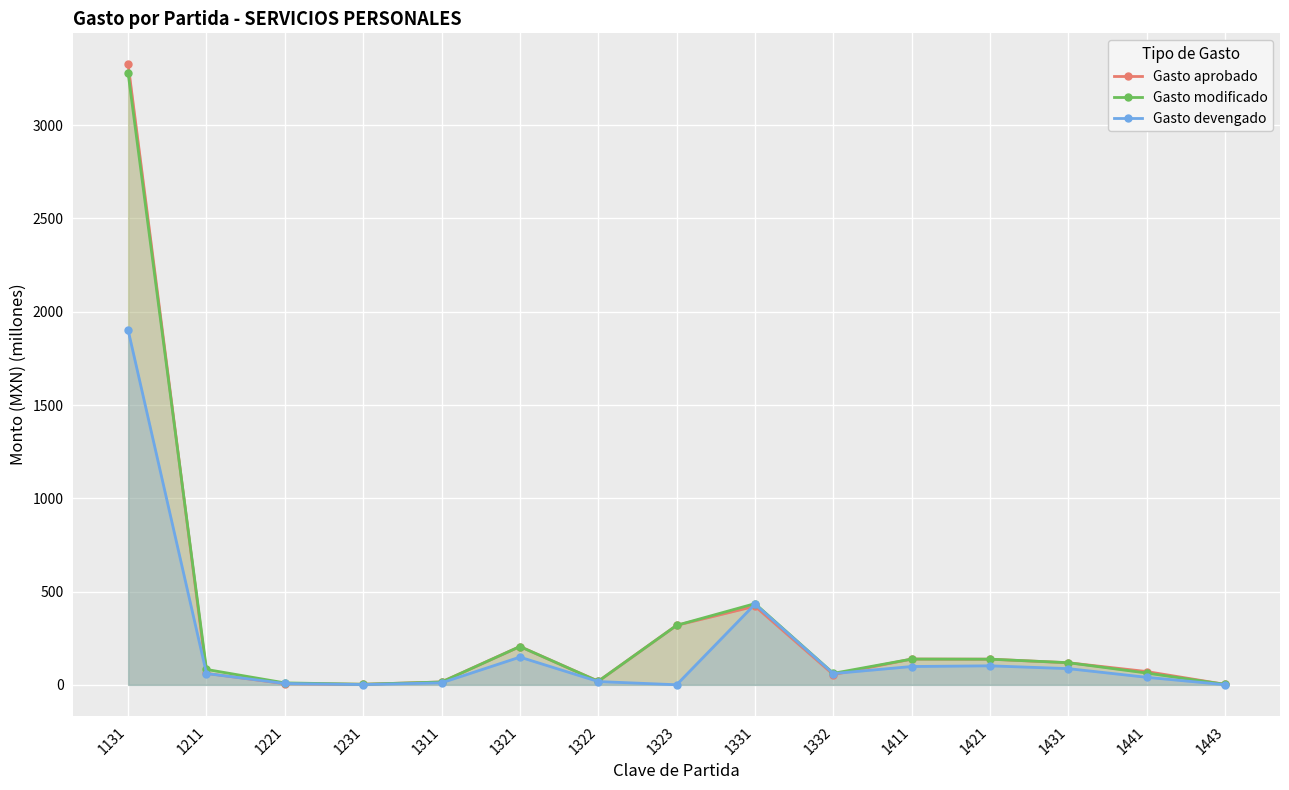

Which category has the lowest value in the Gasto modificado series?

1443